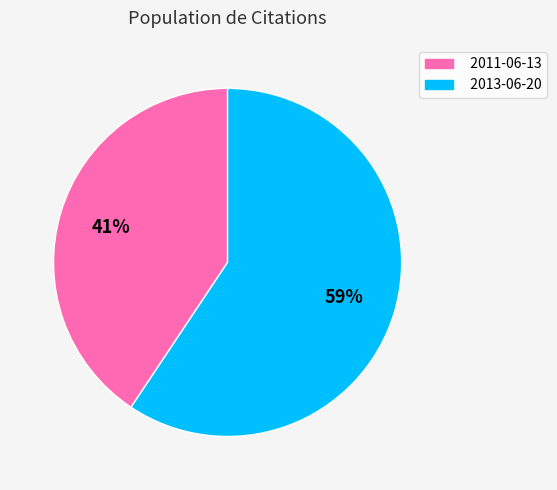

How many slices are in this pie chart?

2